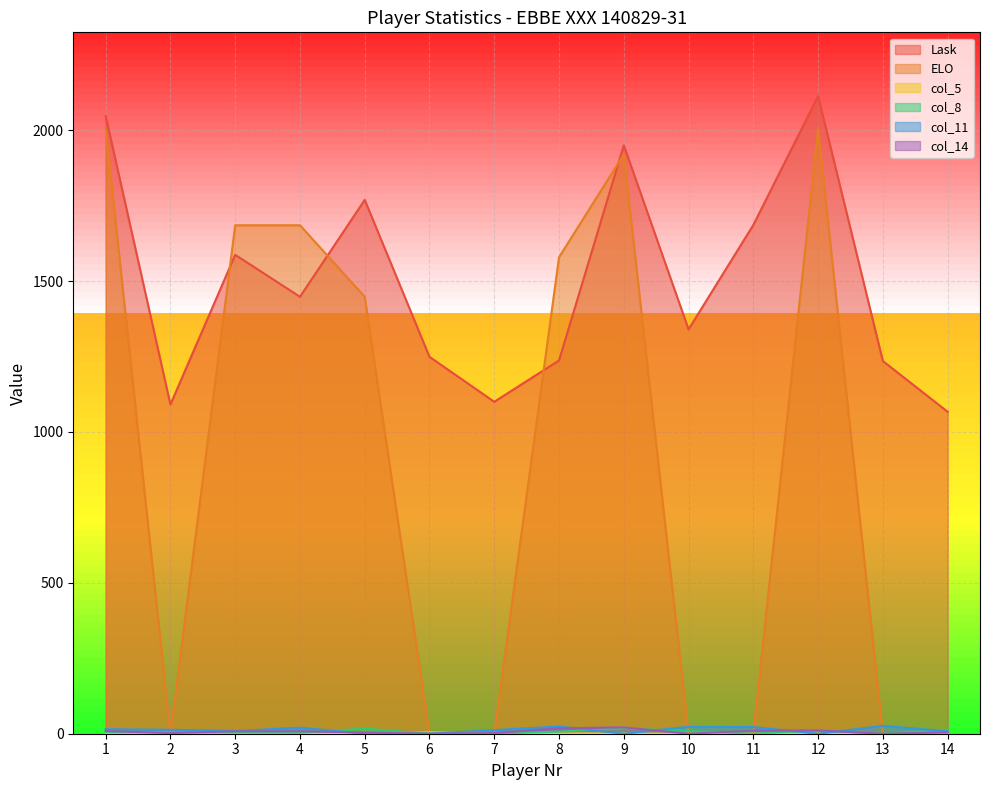

What is the maximum value for col_8?

18.0